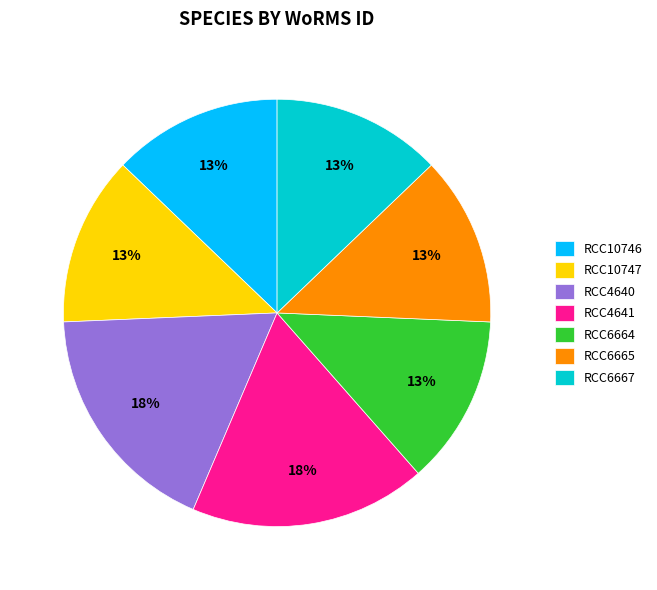

What is the ratio of the value at RCC6667 to the value at RCC4640?

0.7